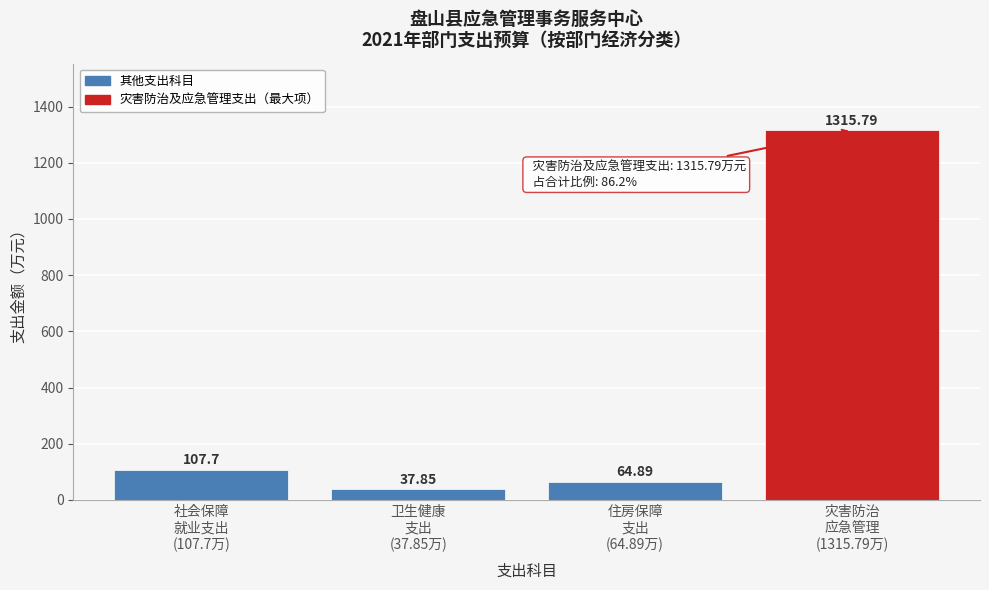

What is the difference between the maximum and second lowest values?

1250.9